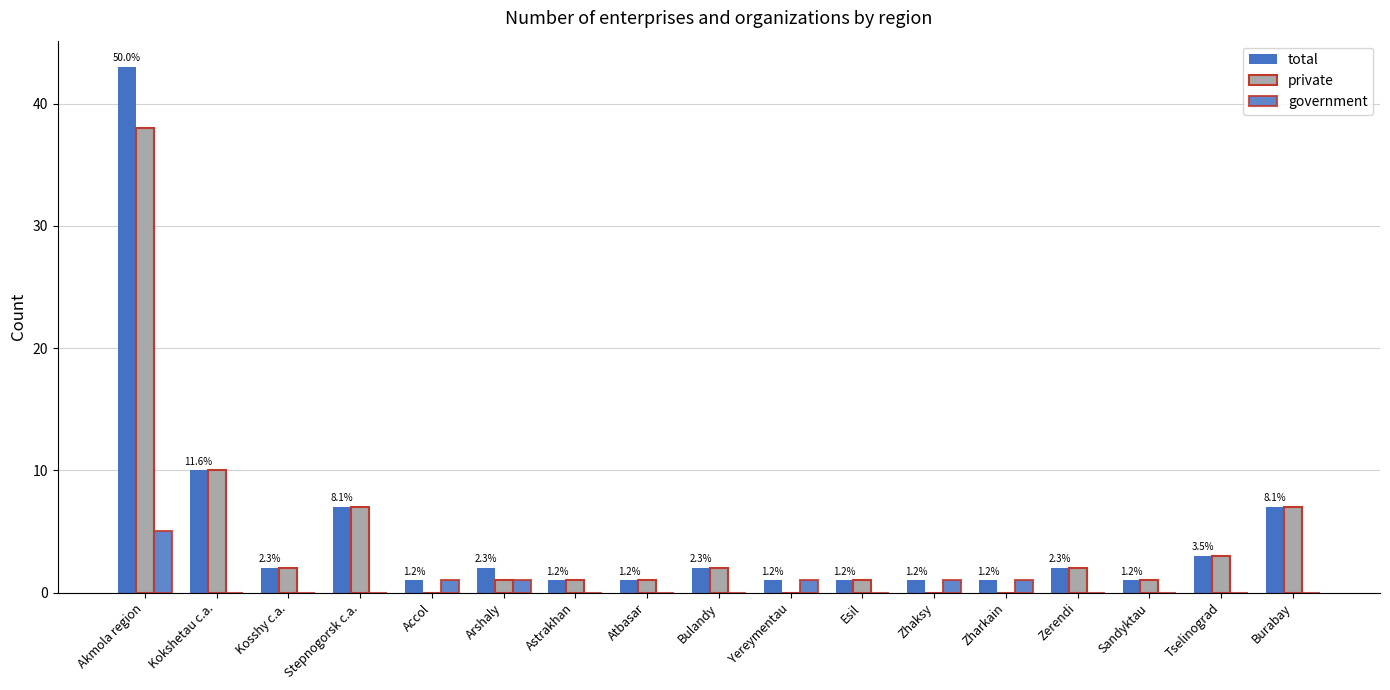

At which category is the sum across all series the highest?

Akmola region